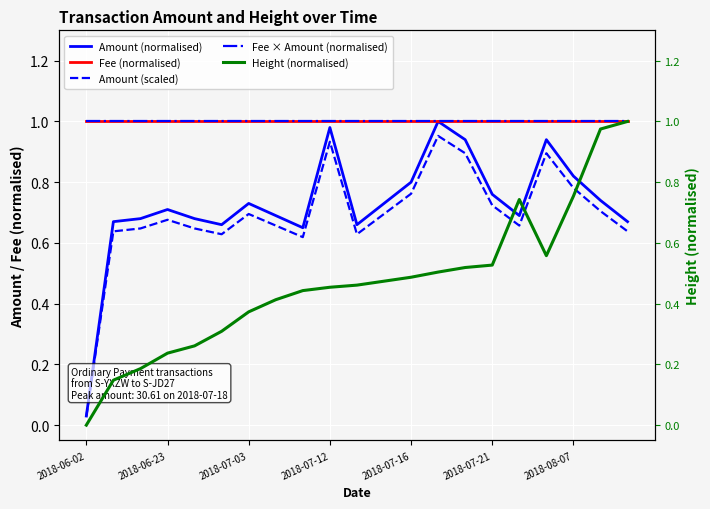

What is the total value across all series at 16?

4.1